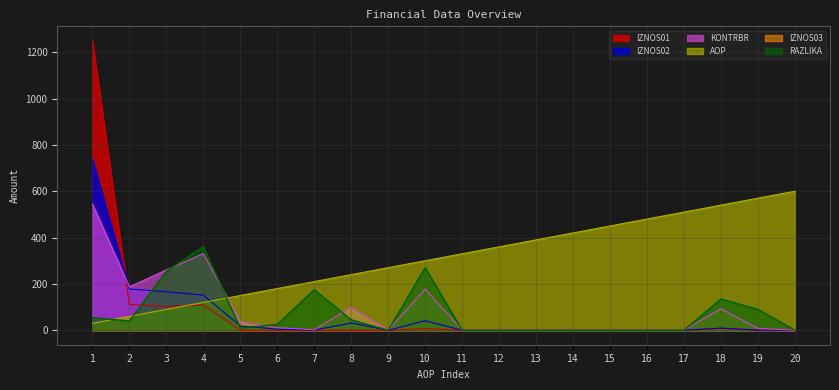

Is it true that RAZLIKA equals -235.0 at 11?

False